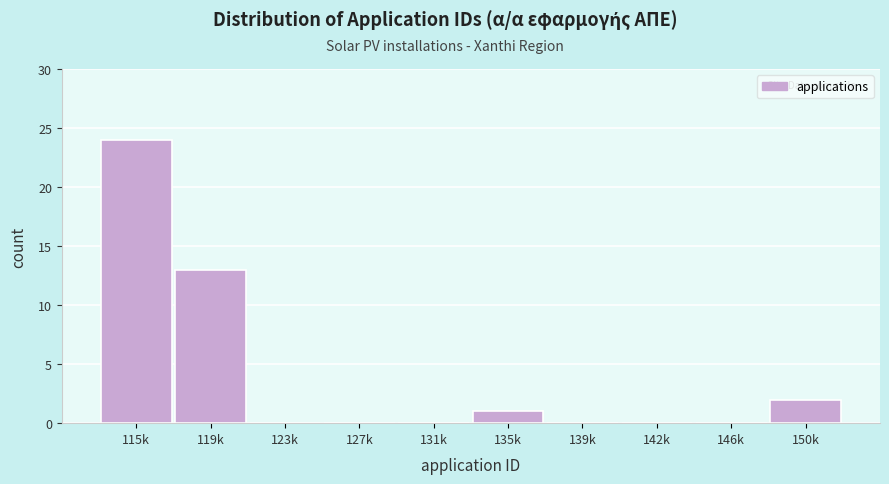

Reading left to right, transcribe all the data shown in this chart.

115k=24	119k=13	123k=0	127k=0	131k=0	135k=1	139k=0	142k=0	146k=0	150k=2